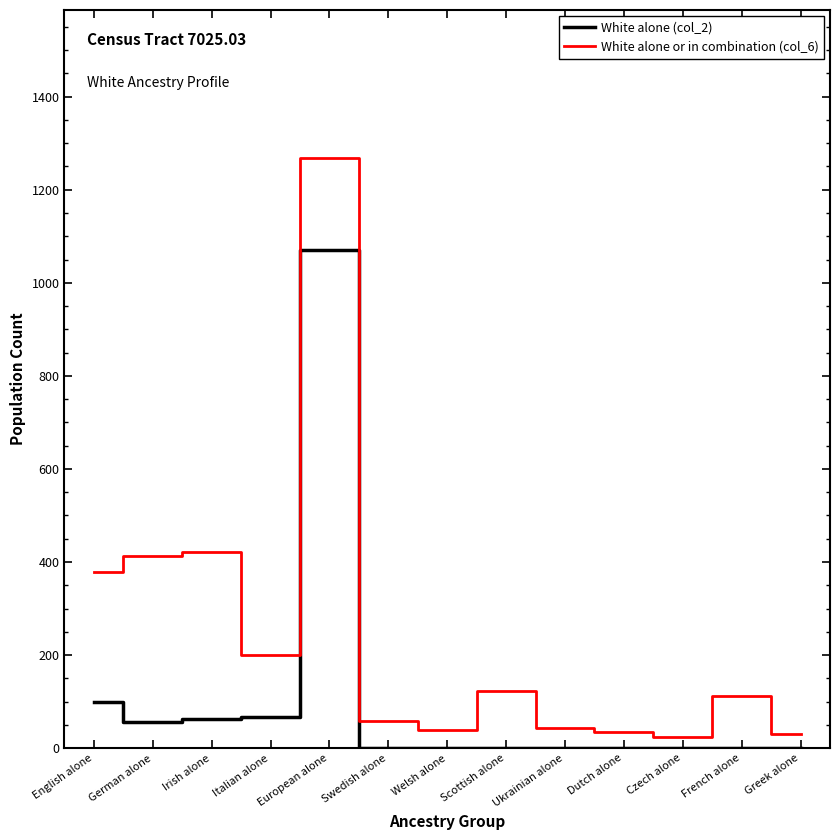

What is the sum of all White alone (col_2) values?

1355